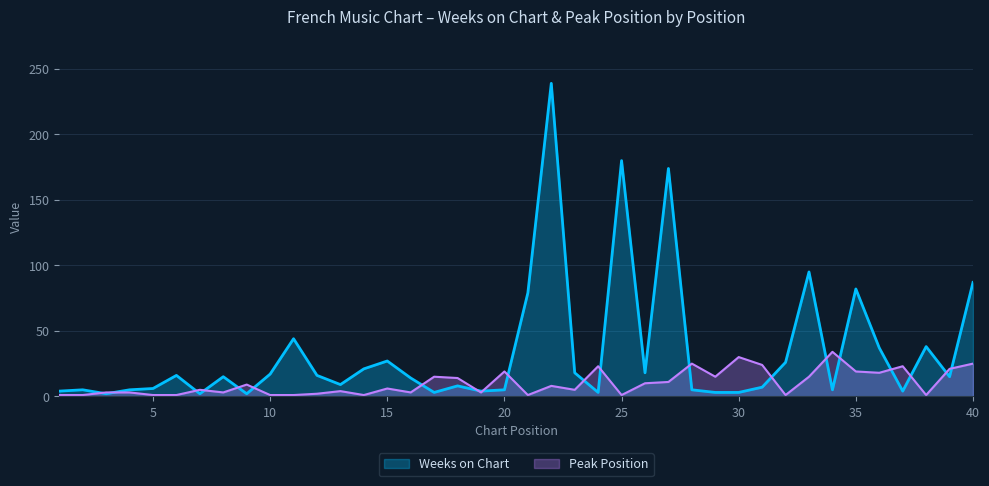

Reading left to right, what are all the values shown in this chart?

Weeks on Chart: 4	5	2	5	6	16	2	15	2	17	44	16	9	21	27	14	3	8	4	5	79	239	18	3	180	18	174	5	3	3	7	26	95	5	82	37	4	38	15	87
Peak Position: 1	1	3	3	1	1	5	3	9	1	1	2	4	1	6	3	15	14	3	19	1	8	5	23	1	10	11	25	15	30	24	1	15	34	19	18	23	1	21	25